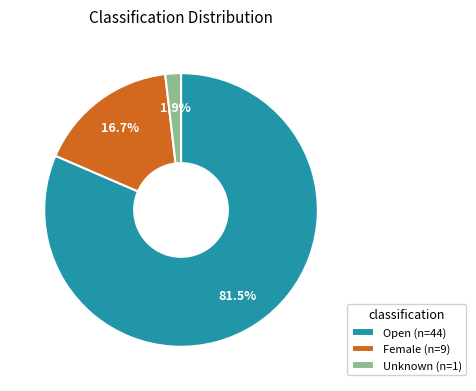

Which slice is the largest?

Open